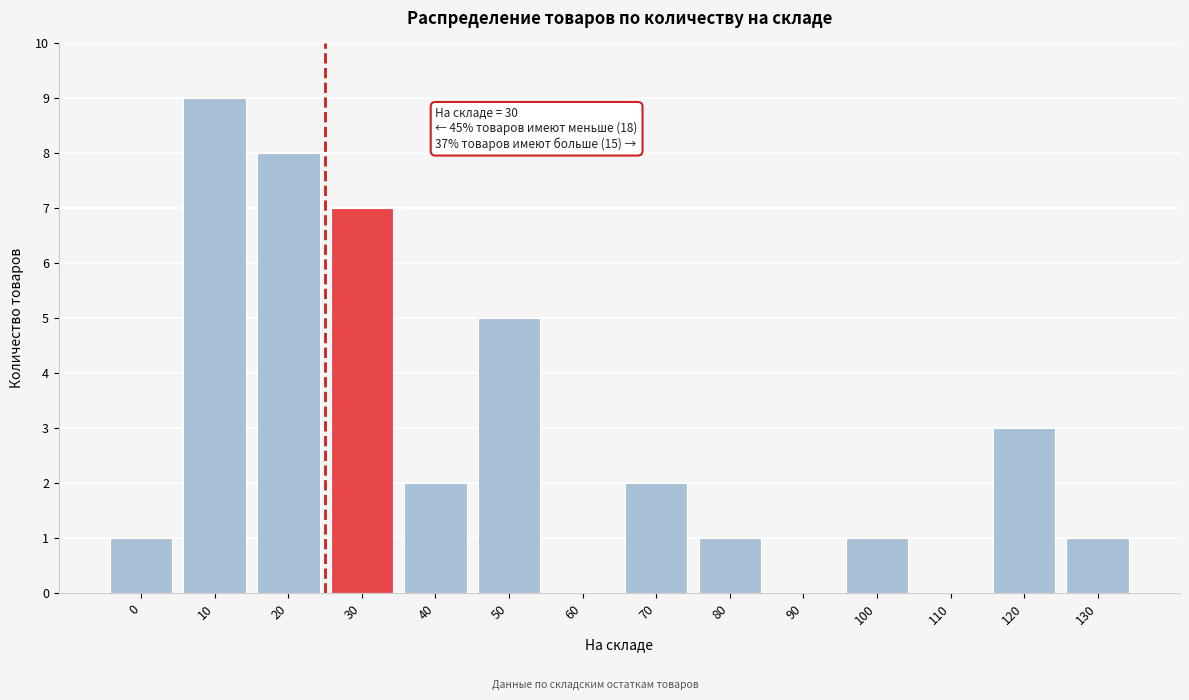

Reading left to right, what are all the values shown in this chart?

0=1	10=9	20=8	30=7	40=2	50=5	60=0	70=2	80=1	90=0	100=1	110=0	120=3	130=1